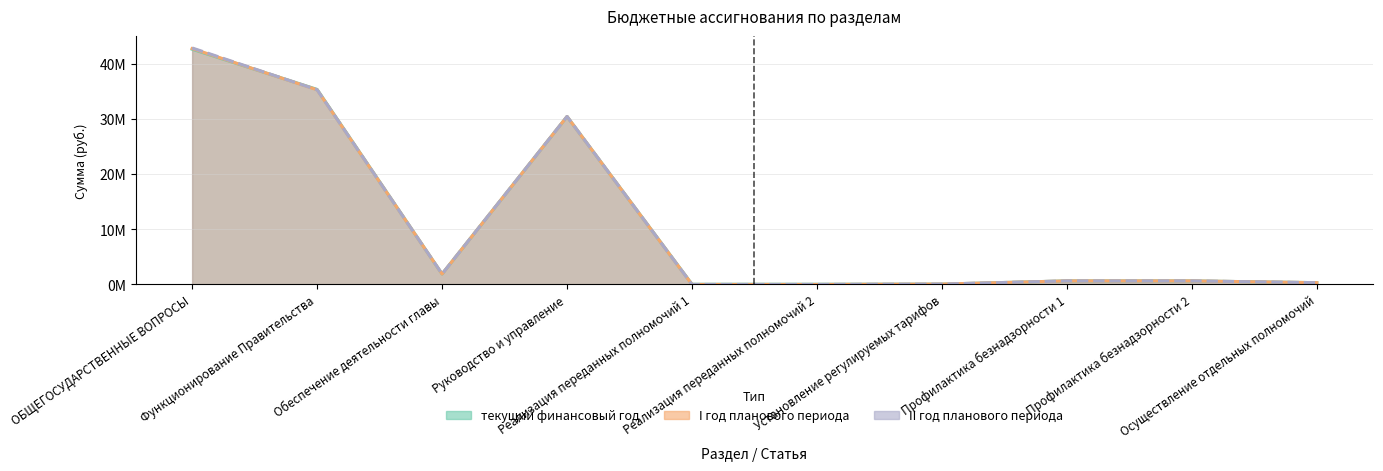

Reading right to left, list all the values displayed in this chart.

текущий финансовый год: Осуществление отдельных полномочий=320654	Профилактика безнадзорности 2=641507	Профилактика безнадзорности 1=641307	Установление регулируемых тарифов=64131	Реализация переданных полномочий 2=35000	Реализация переданных полномочий 1=32000	Руководство и управление=30451143	Обеспечение деятельности главы=1894085	Функционирование Правительства=35362441	ОБЩЕГОСУДАРСТВЕННЫЕ ВОПРОСЫ=42654680
I год планового периода: Осуществление отдельных полномочий=320654	Профилактика безнадзорности 2=641507	Профилактика безнадзорности 1=641307	Установление регулируемых тарифов=64131	Реализация переданных полномочий 2=0	Реализация переданных полномочий 1=0	Руководство и управление=30451143	Обеспечение деятельности главы=1894085	Функционирование Правительства=35295441	ОБЩЕГОСУДАРСТВЕННЫЕ ВОПРОСЫ=42770098
II год планового периода: Осуществление отдельных полномочий=320654	Профилактика безнадзорности 2=641507	Профилактика безнадзорности 1=641307	Установление регулируемых тарифов=64131	Реализация переданных полномочий 2=0	Реализация переданных полномочий 1=0	Руководство и управление=30451143	Обеспечение деятельности главы=1894085	Функционирование Правительства=35295441	ОБЩЕГОСУДАРСТВЕННЫЕ ВОПРОСЫ=42882284